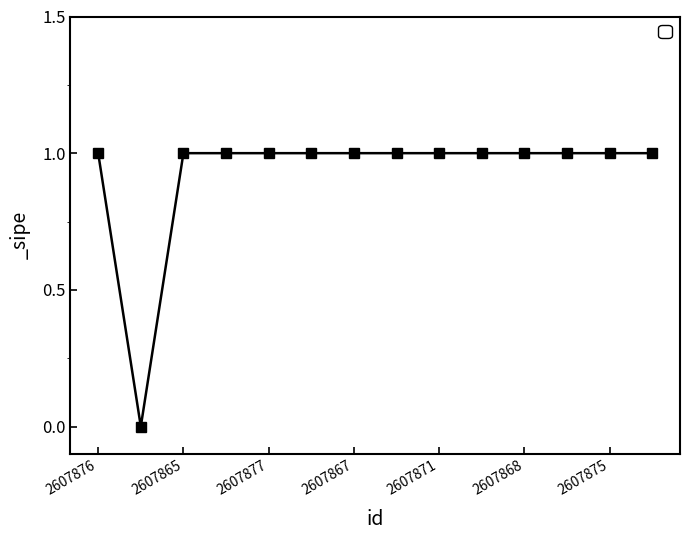

Is this an area chart (filled region under the line)?

No